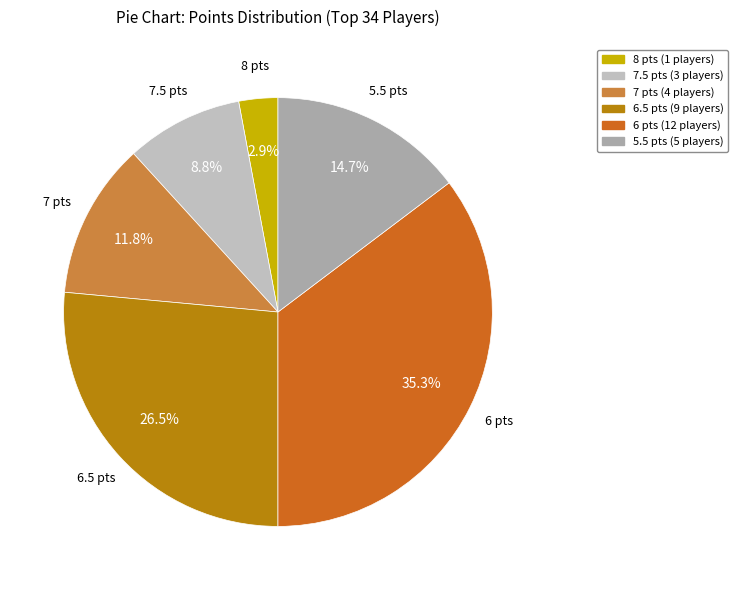

How many slices are in this pie chart?

6